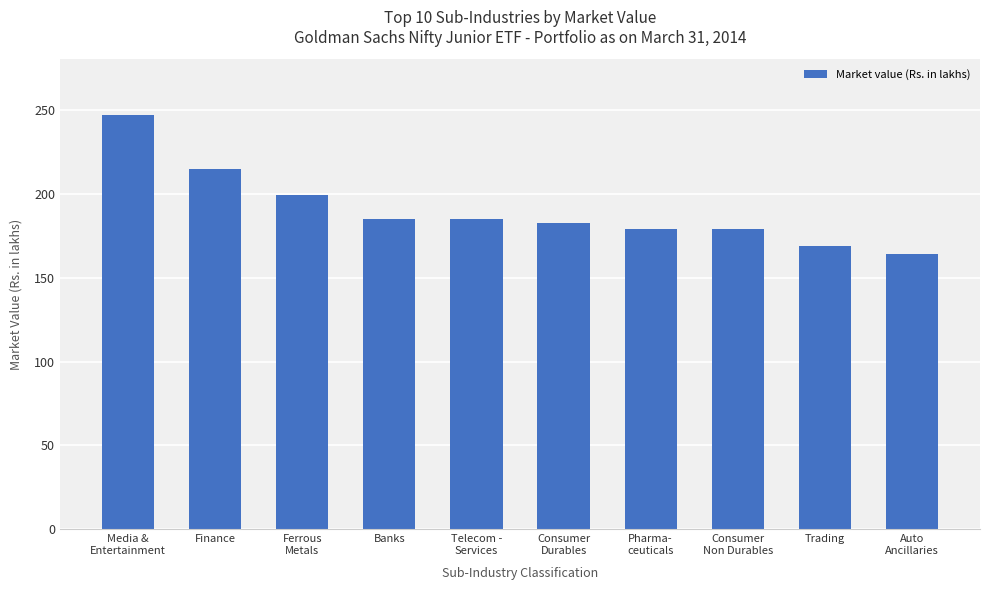

Read the value at Media &
Entertainment.

247.1